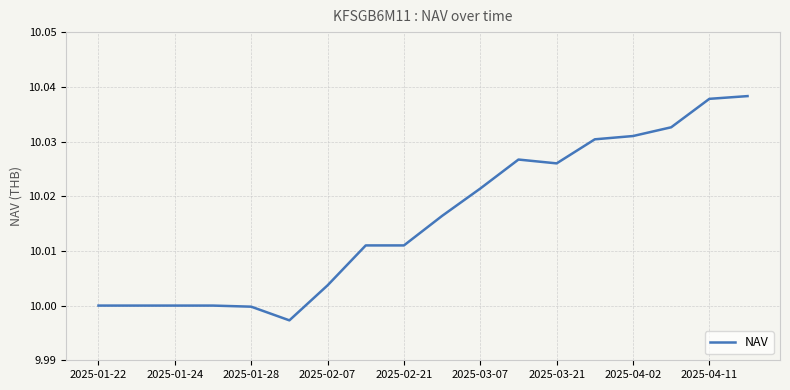

What is the sum of all values?

180.3